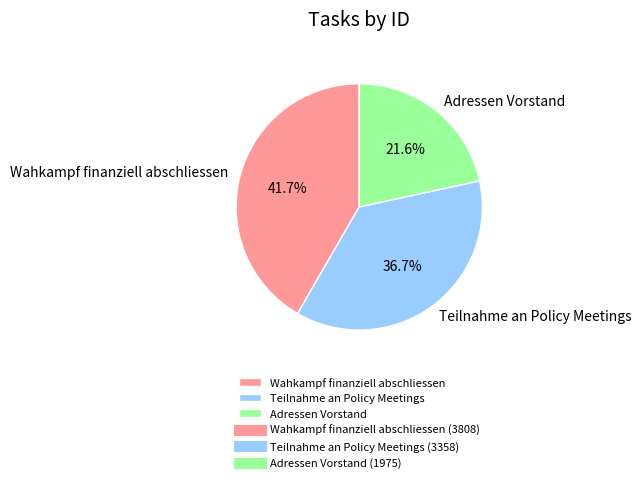

How many slices are in this pie chart?

3